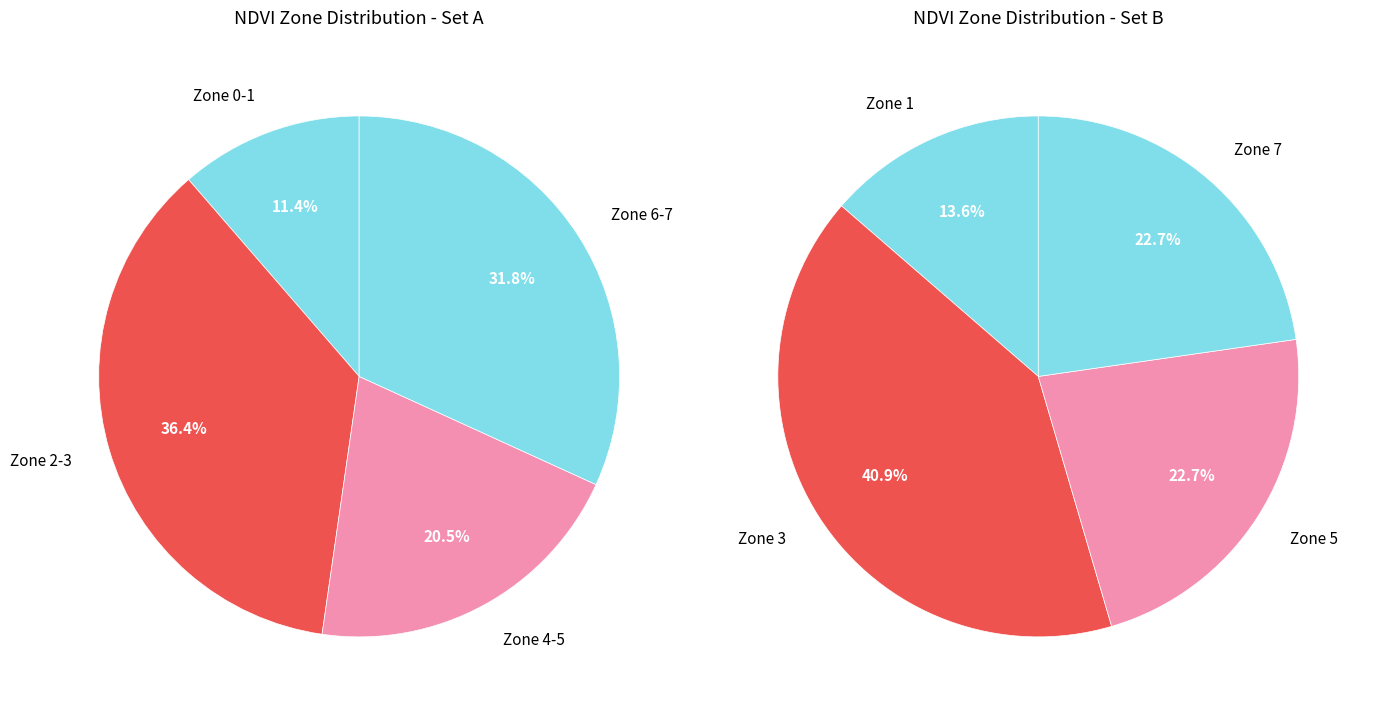

Count the number of slices in the pie.

8